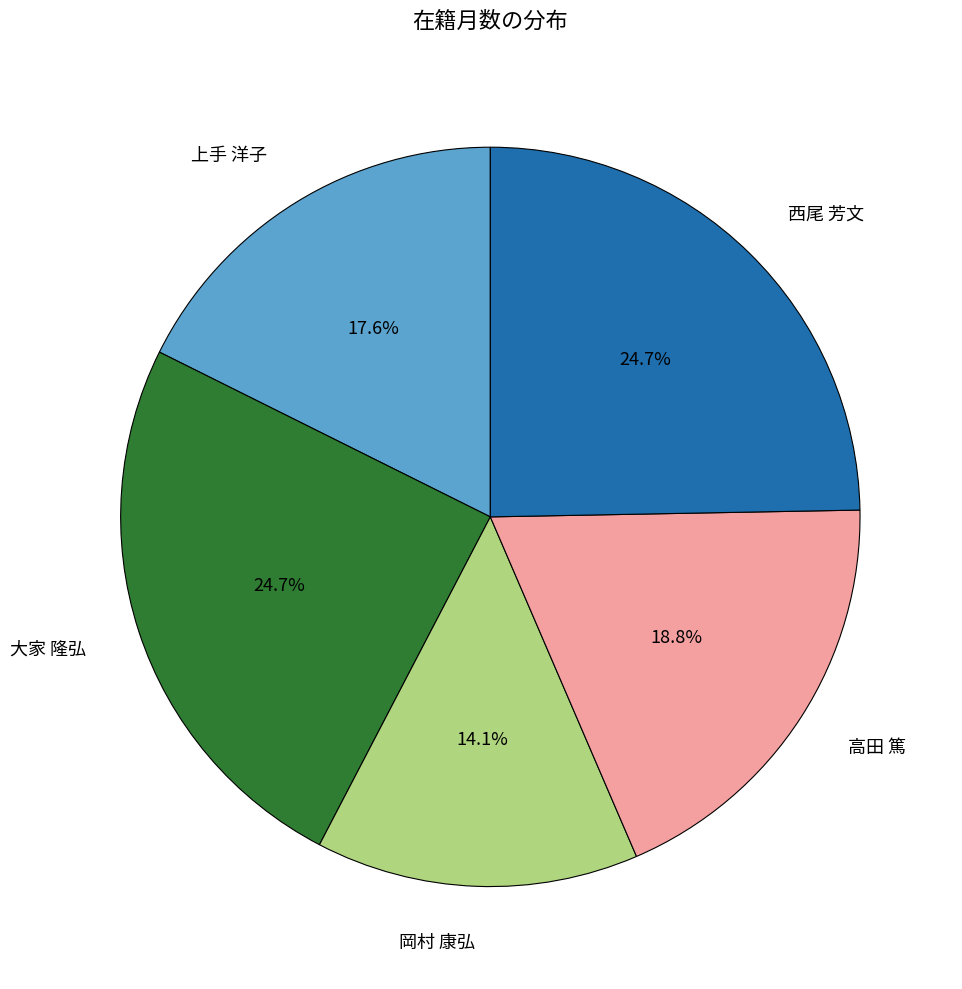

Count the number of slices in the pie.

5